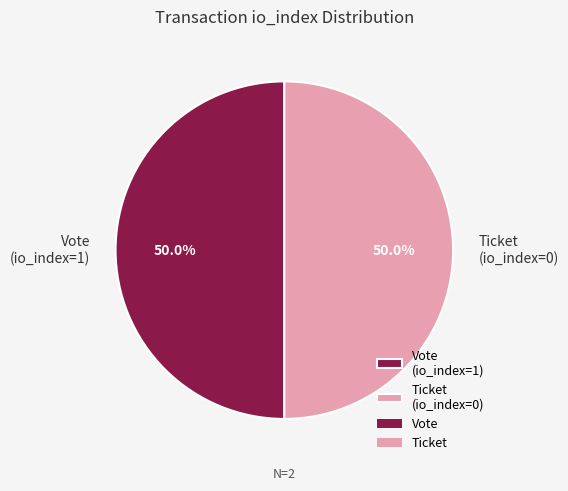

How many slices are in this pie chart?

2